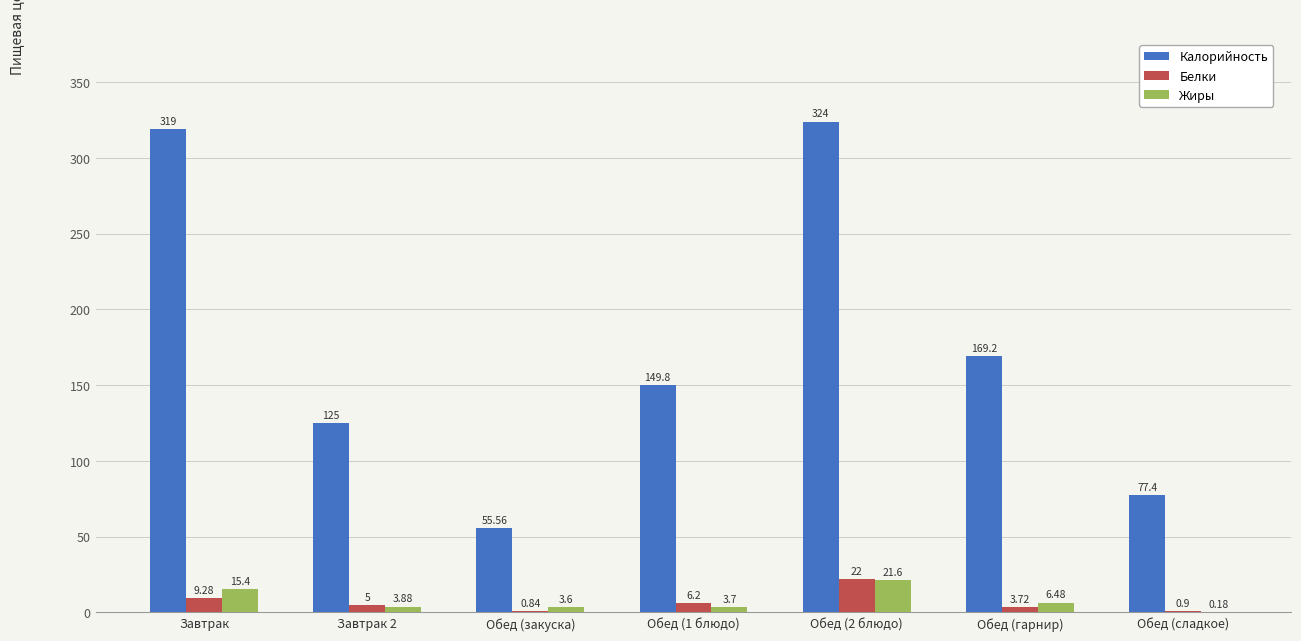

Does the chart contain stacked bars?

No